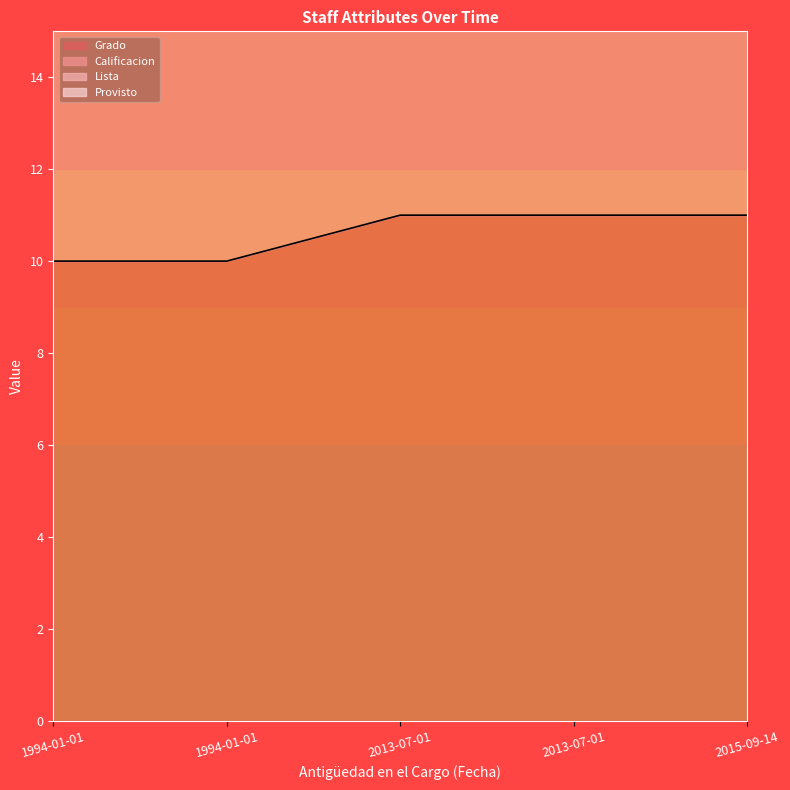

True or false: Grado and Provisto intersect in this chart.

False